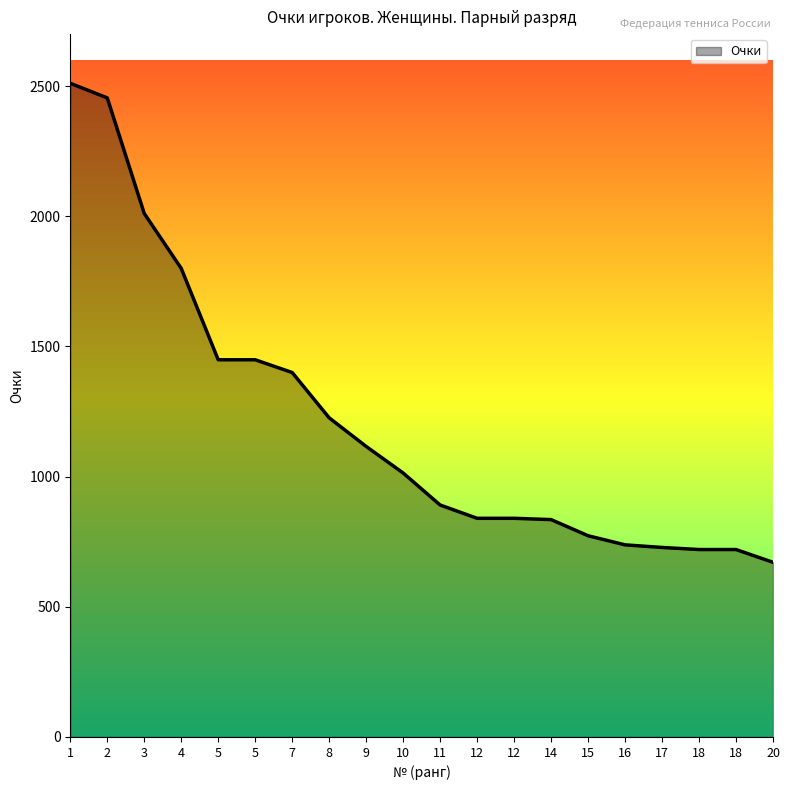

The value at 5 is 1449. True or false?

True